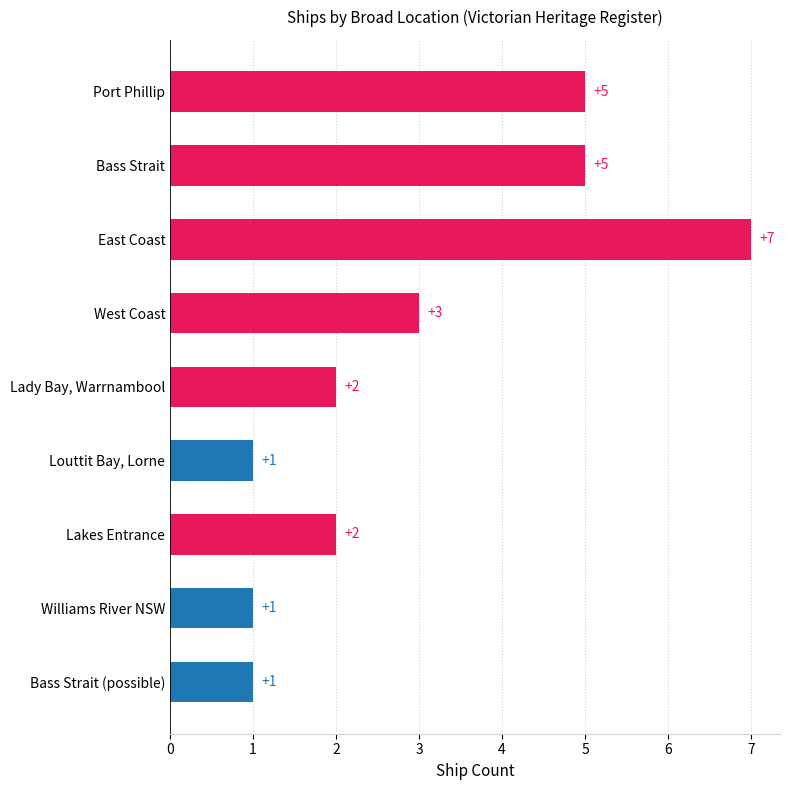

What is the greatest value displayed?

7